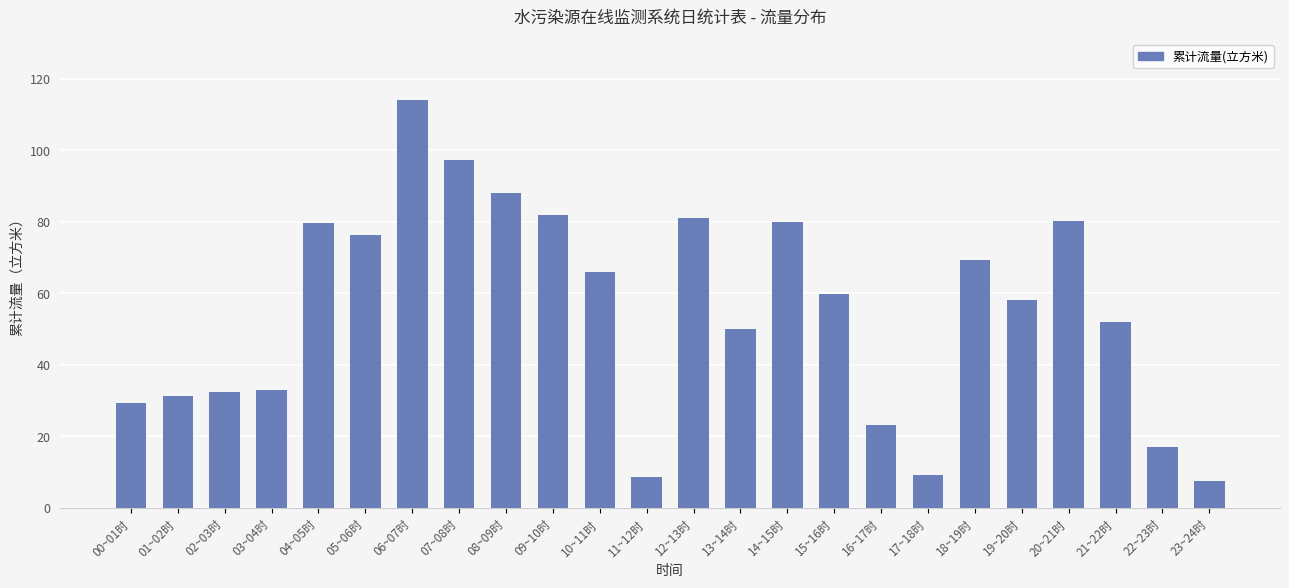

What is the label of the 15th bar from the left?

14~15时